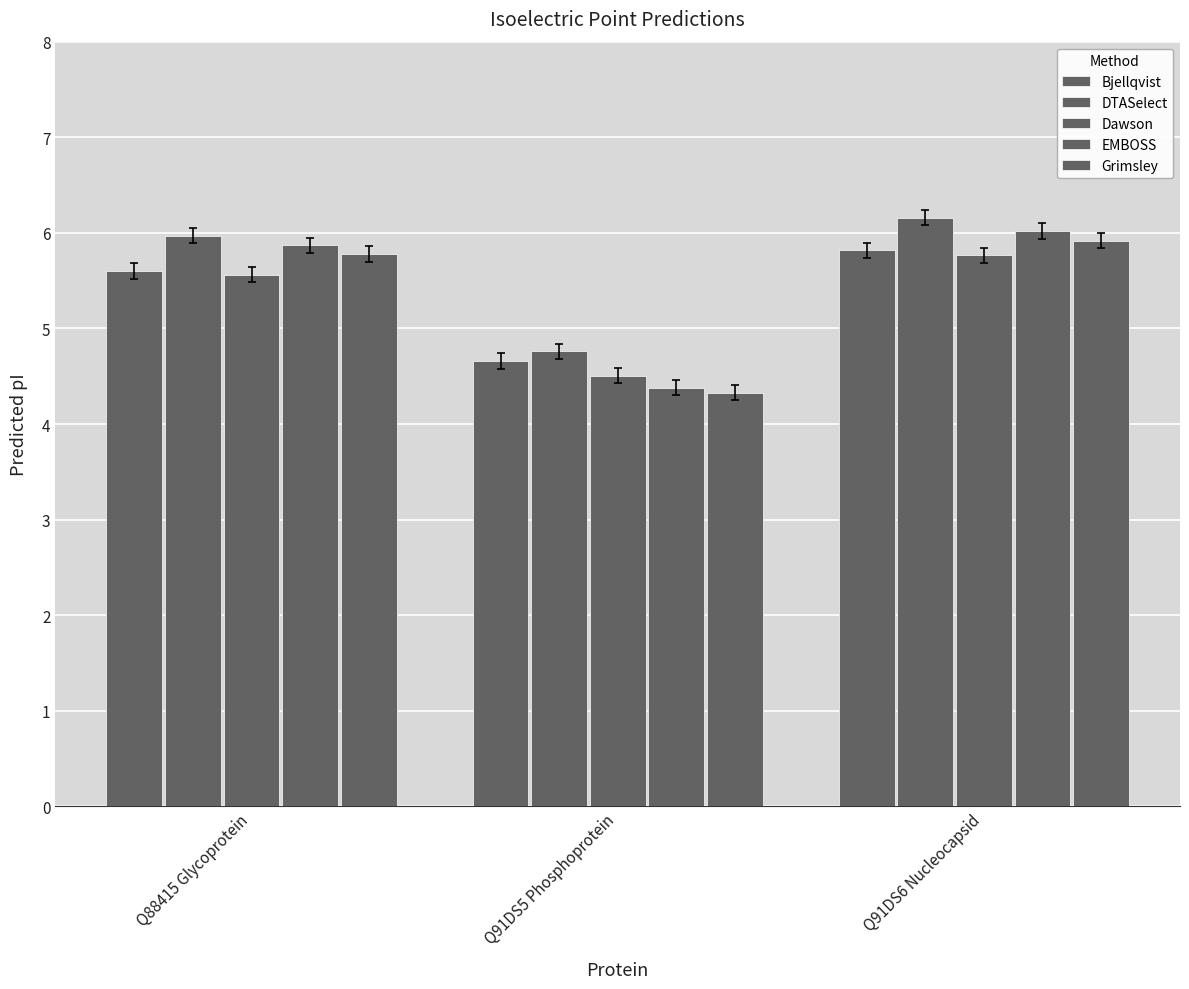

Count the number of data series in this chart.

5